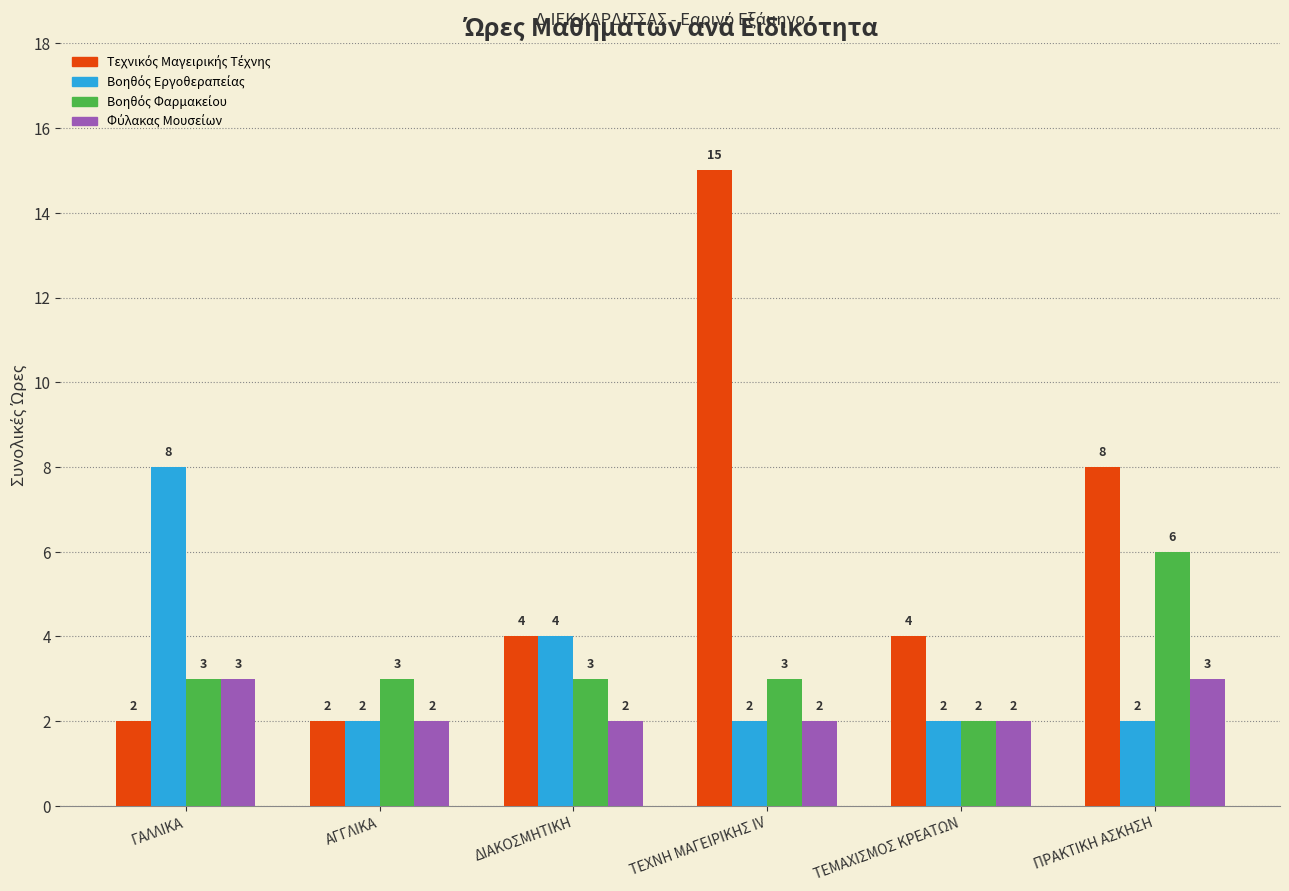

What is the total value across all series at ΓΑΛΛΙΚΑ?

16